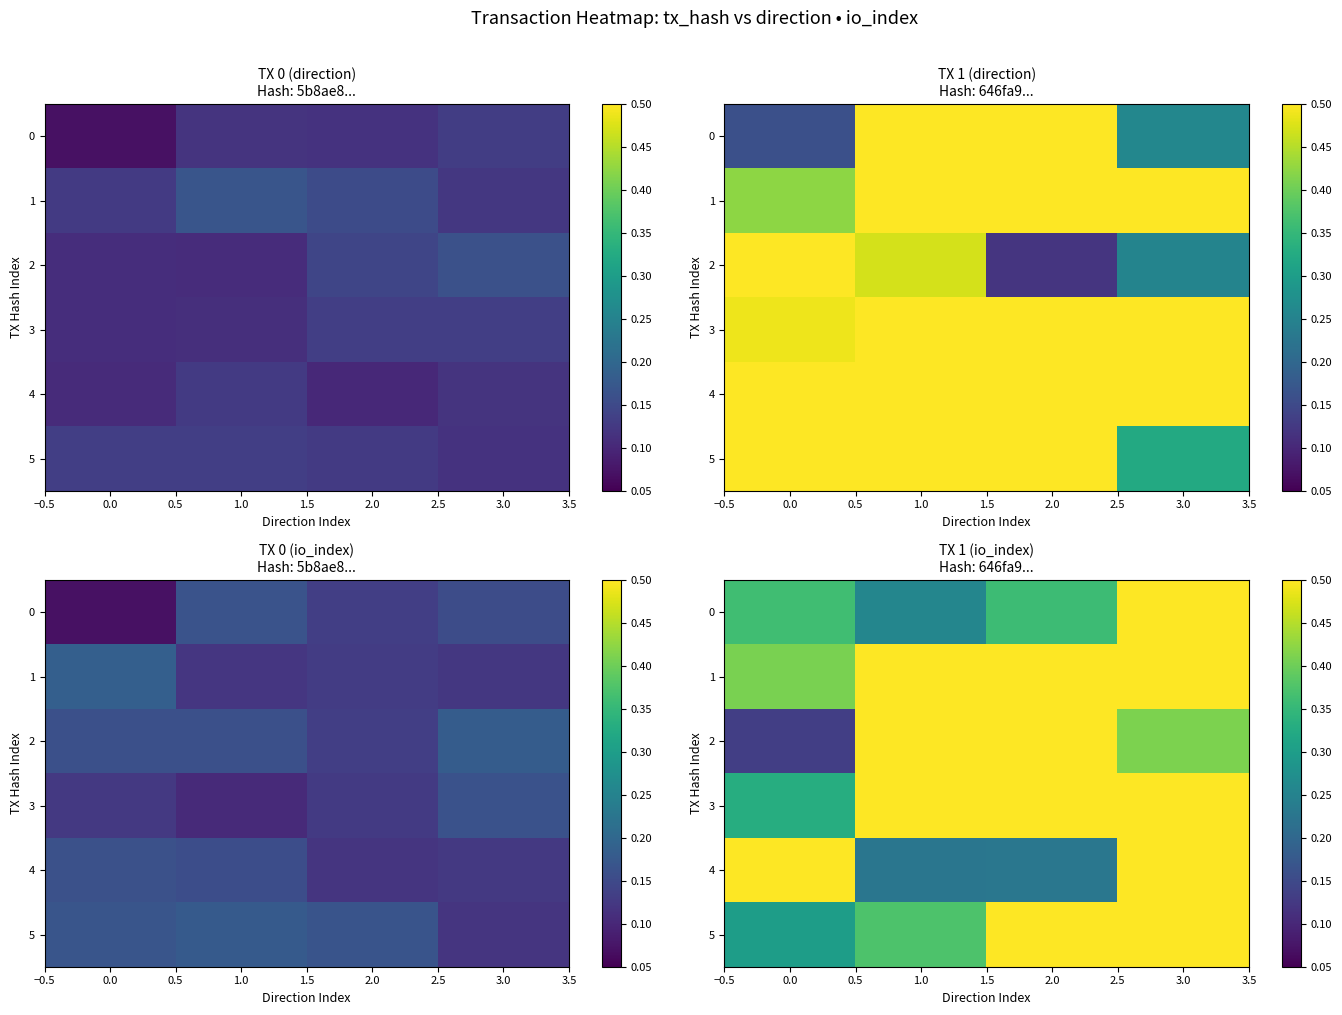

How many 2 values are between 0 and 1?

4